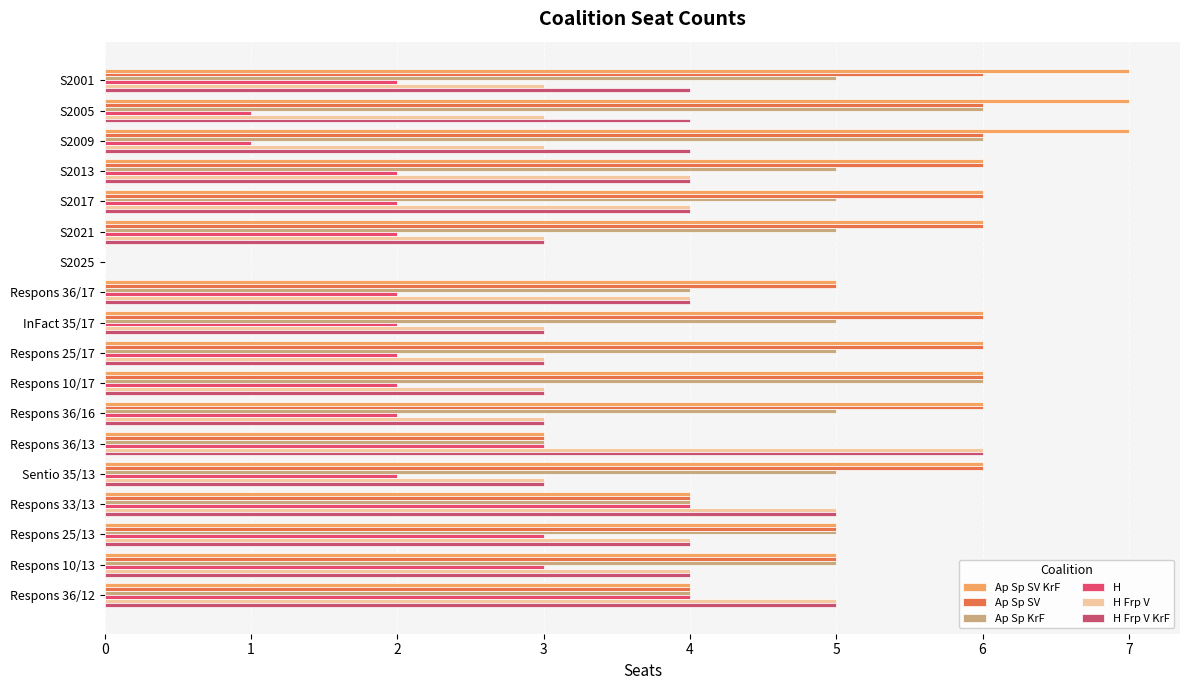

How many values in H Frp V KrF are above zero?

17